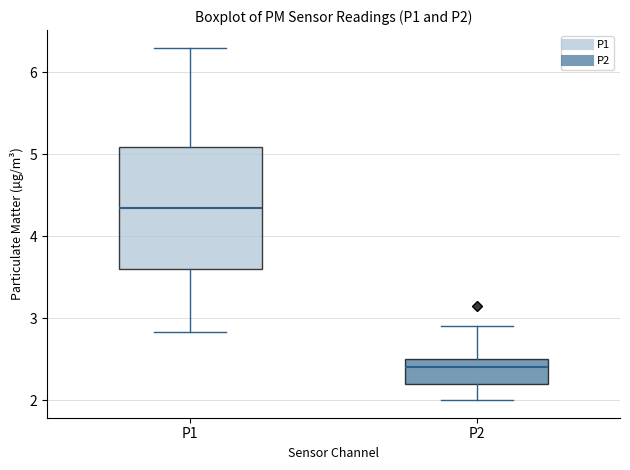

Which box is the tallest, from its lower edge to its upper edge?

P1